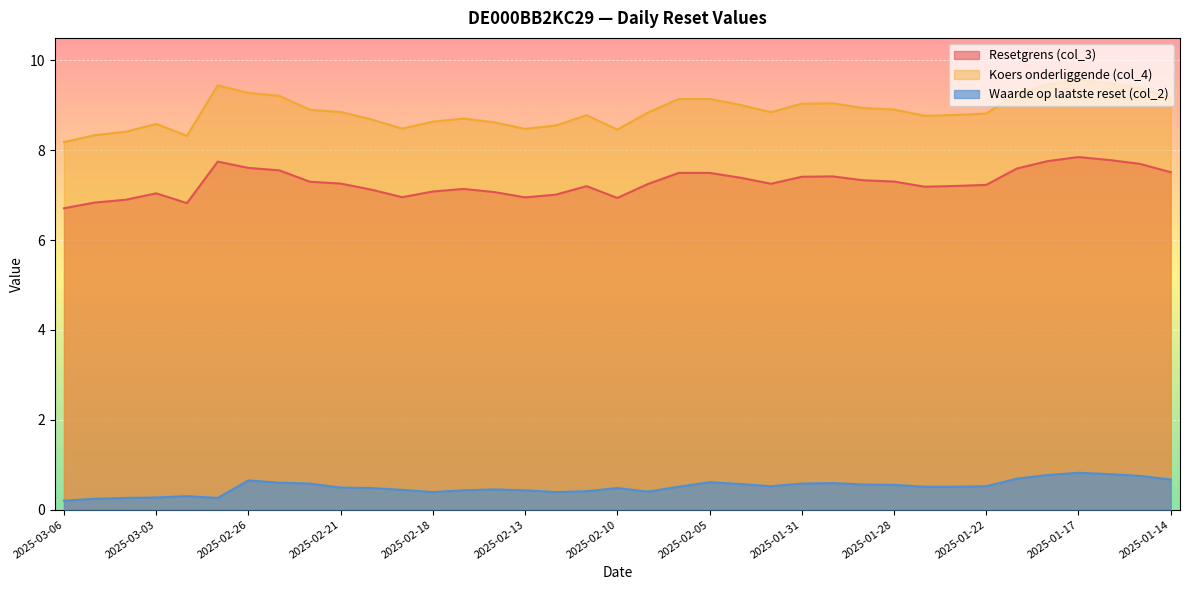

Which series has the widest spread of values?

Koers onderliggende (col_4)